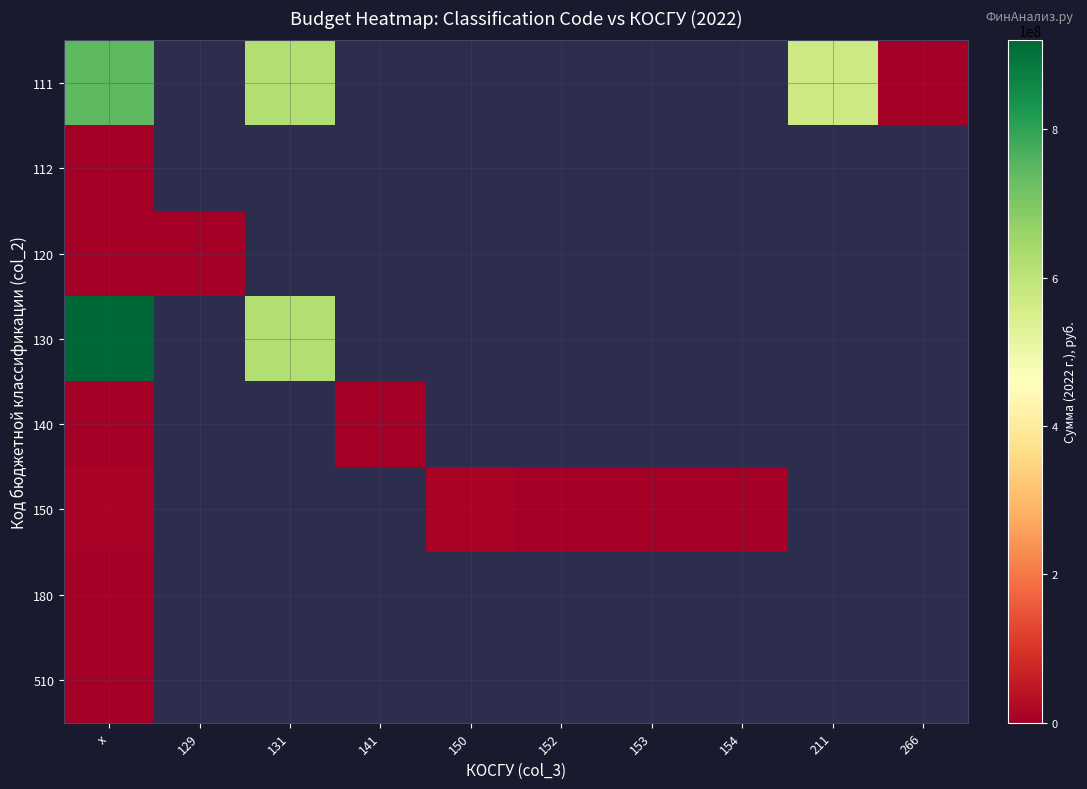

How many series are shown in this chart?

8